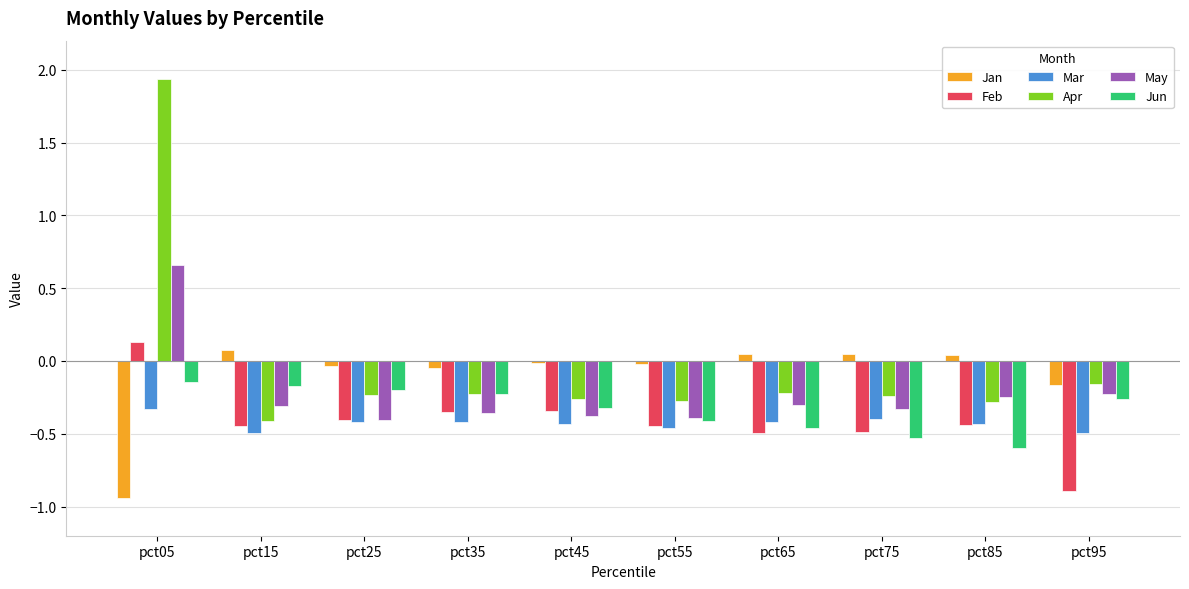

How many series are shown in this chart?

6